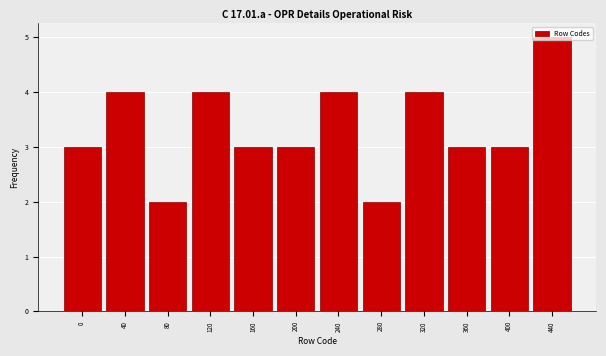

What value does the data have at 240?

4